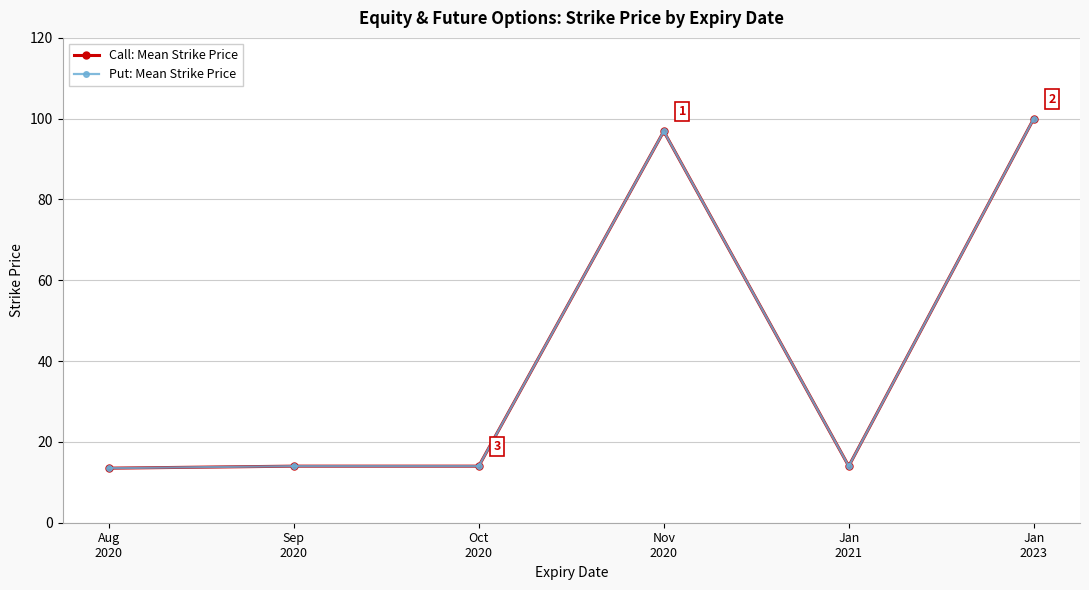

What is the difference between the Put: Mean Strike Price values at Sep
2020 and Jan
2023?

86.0